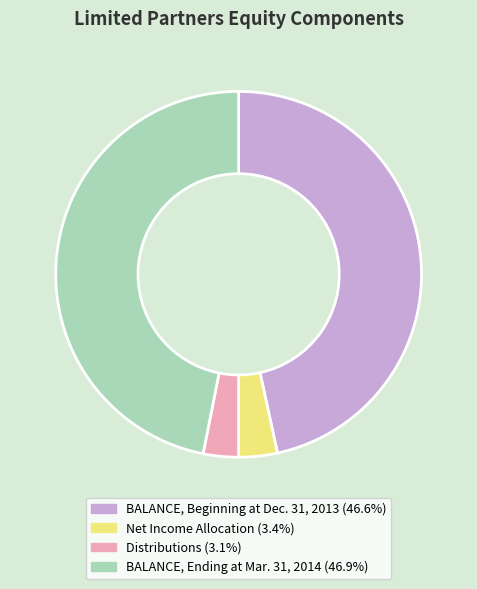

The BALANCE, Ending at Mar. 31, 2014 slice represents 47% of the pie. True or false?

True